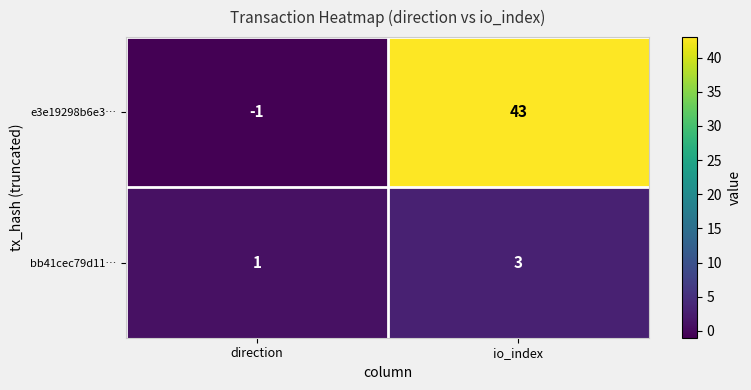

Reading right to left, transcribe all the data shown in this chart.

e3e19298b6e3…: io_index=43	direction=-1
bb41cec79d11…: io_index=3	direction=1